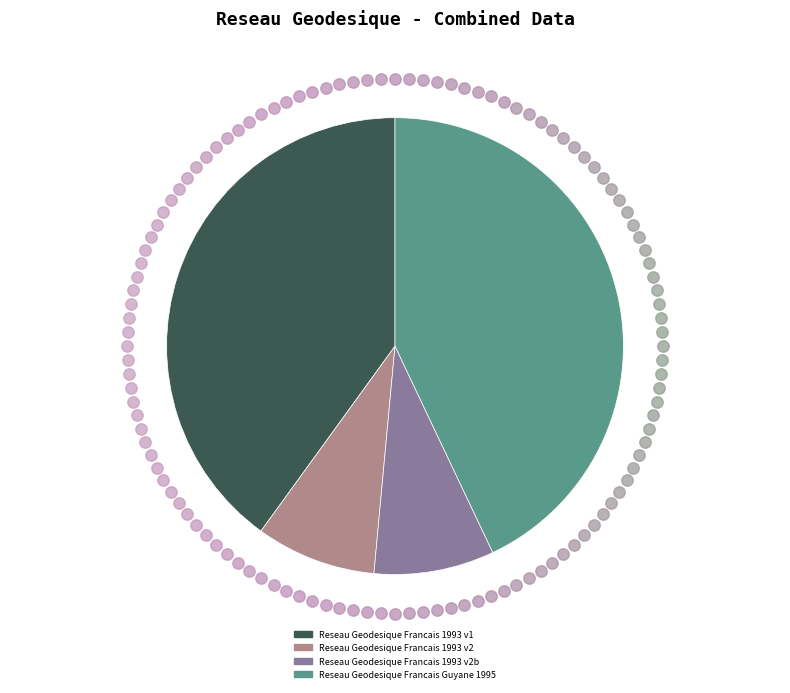

Do Reseau Geodesique Francais 1993 v1 and Reseau Geodesique Francais 1993 v2b together represent more than half of the pie?

No